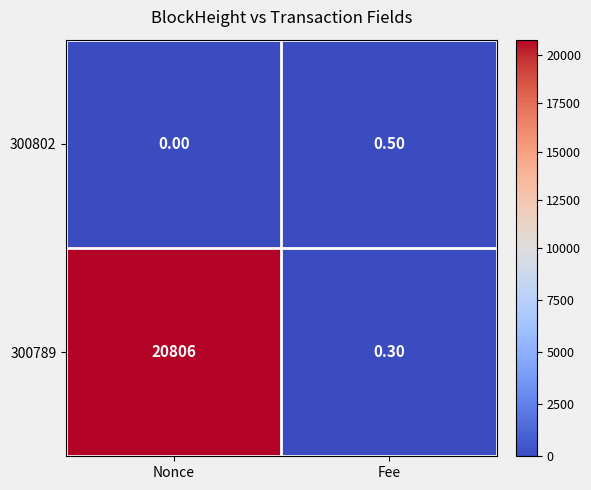

Is the value of 300802 at Fee greater than the value of 300789 at Nonce?

No